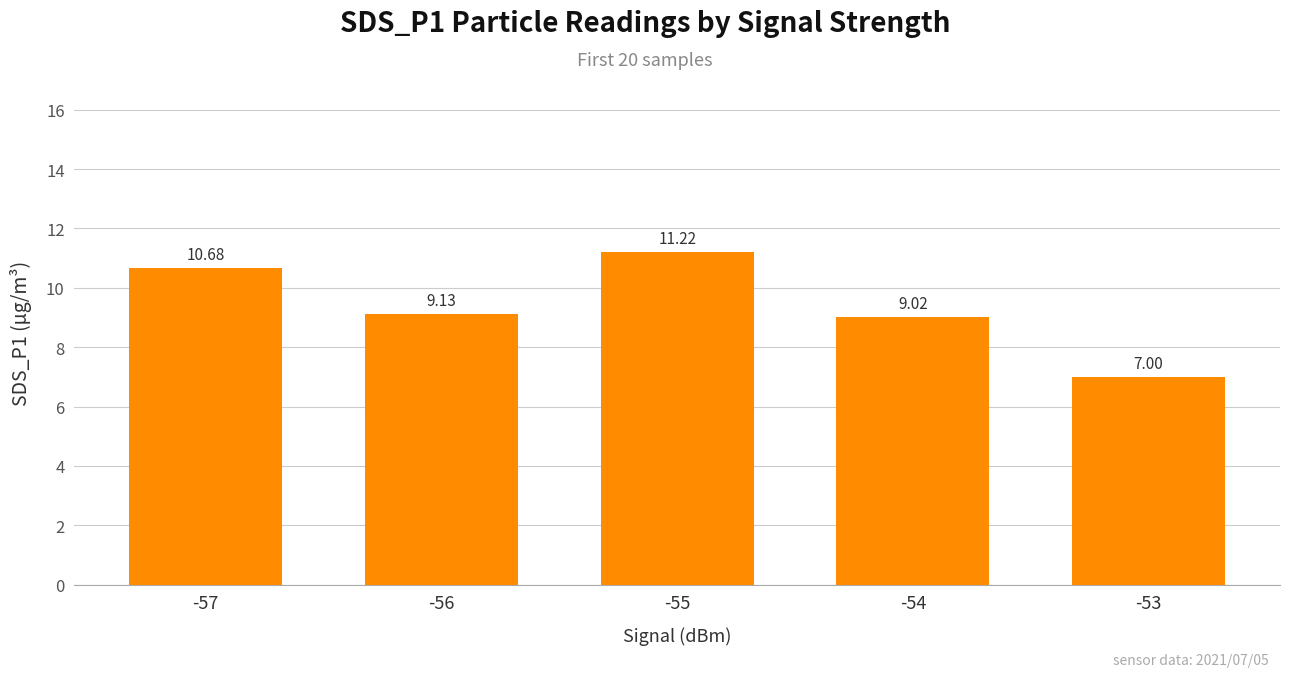

What is the value of the 2nd bar from the left?

9.1